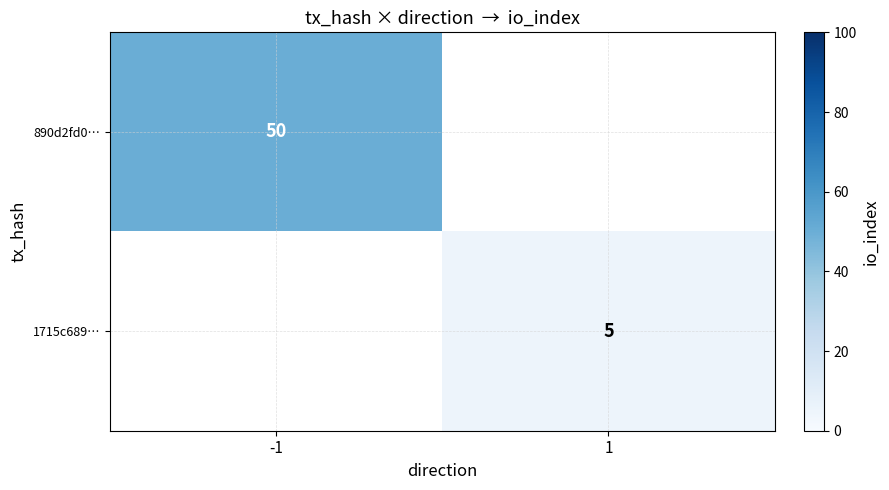

What is the maximum value shown in the chart?

50.0